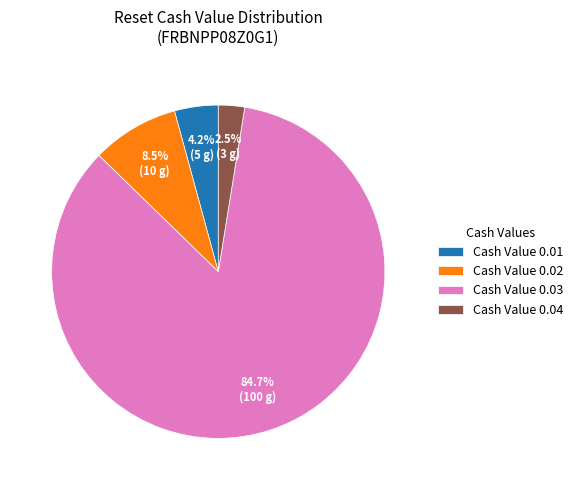

What is the smallest slice in the pie chart?

Cash Value 0.04